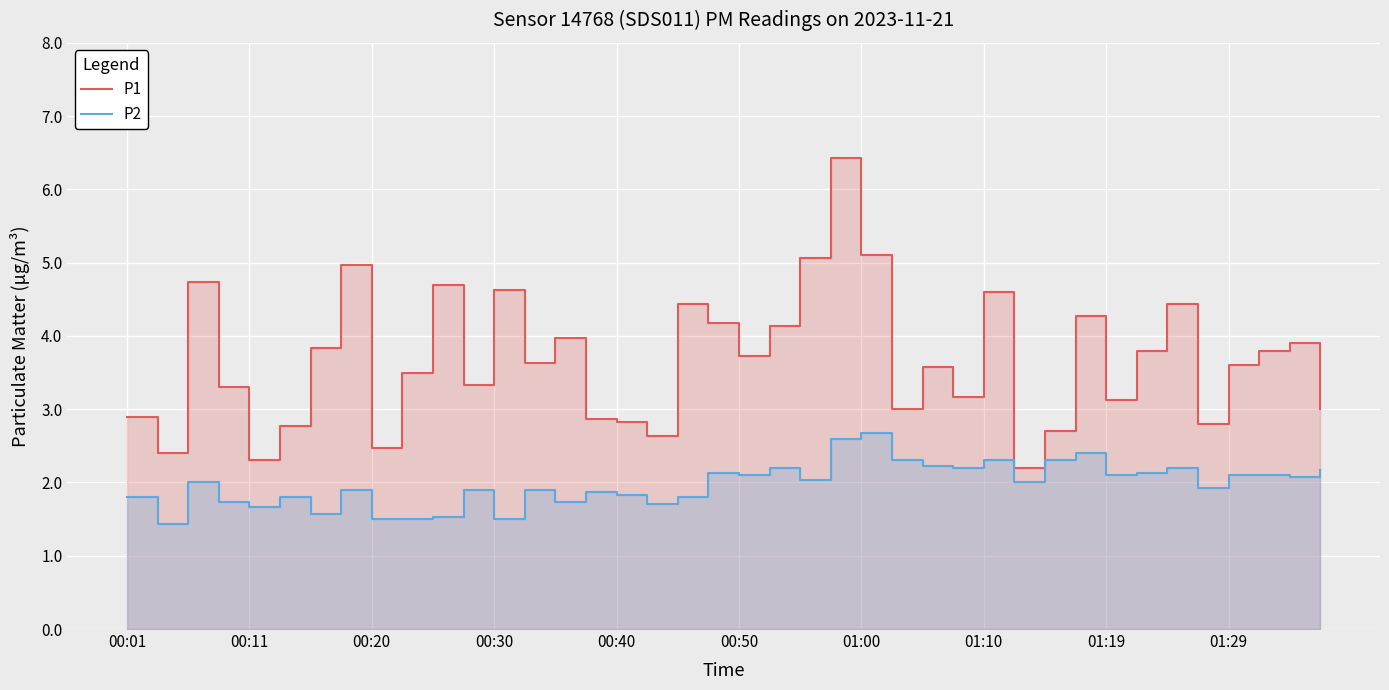

Is it true that P2 equals 1.9 at 35?

True